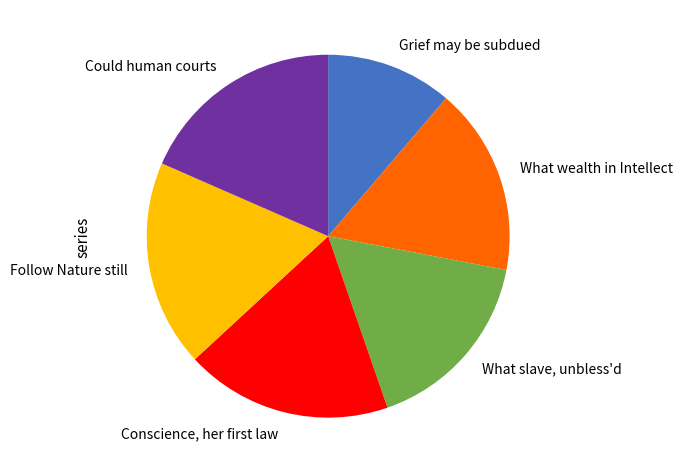

What is the ratio of the value at Could human courts to the value at Grief may be subdued?

1.6